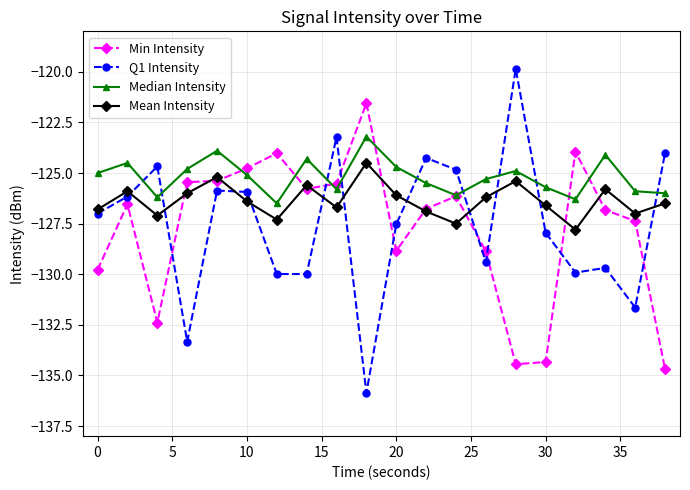

How many lines are shown in the chart?

4